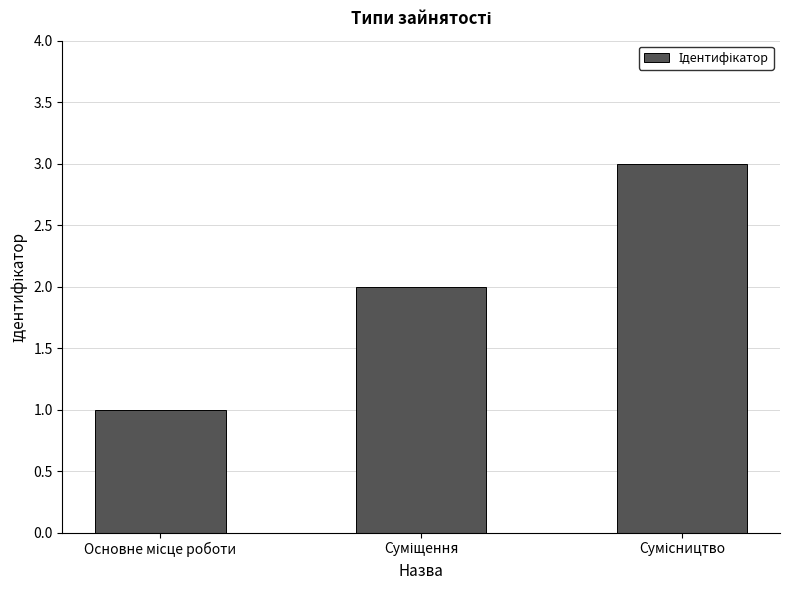

What is the maximum value shown in the chart?

3